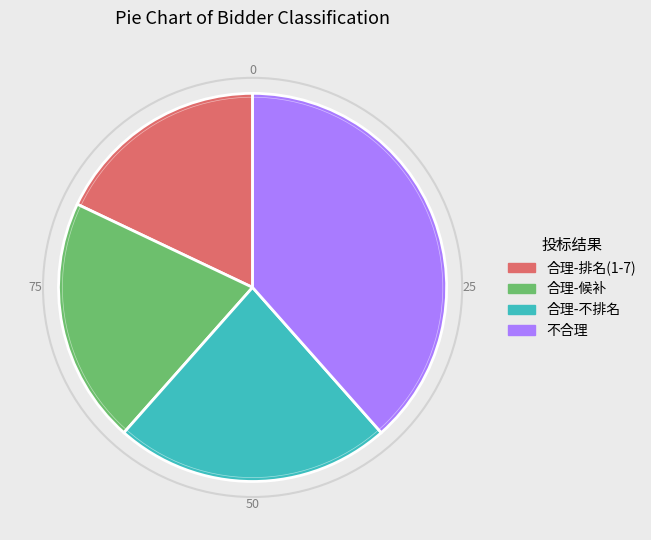

Does 合理-不排名 account for over 50% of the chart?

No